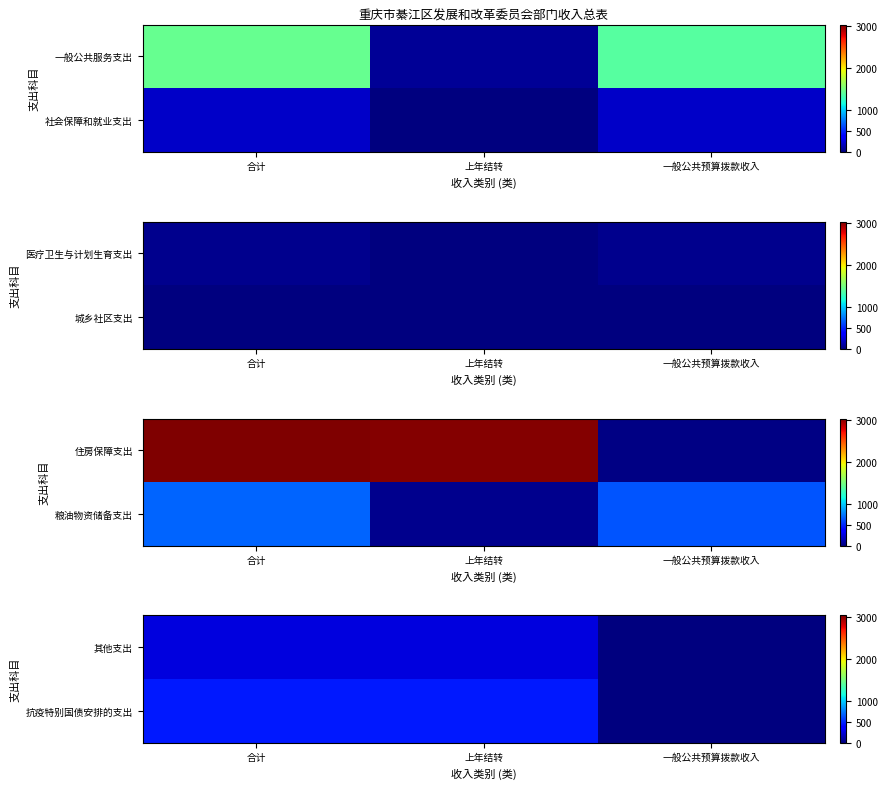

How many values in the 抗疫特别国债安排的支出 series exceed 458?

2